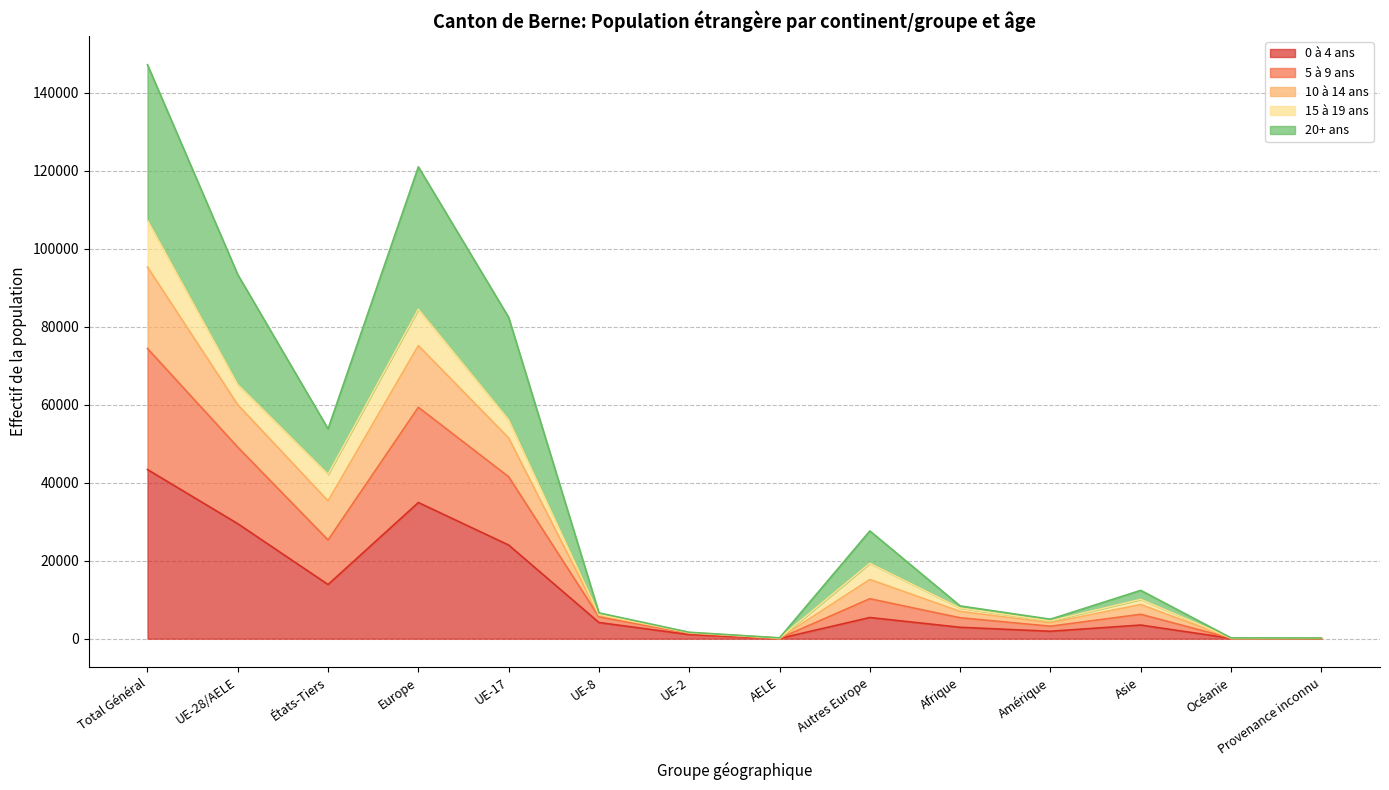

Which category has the lowest value in the 5 à 9 ans series?

AELE